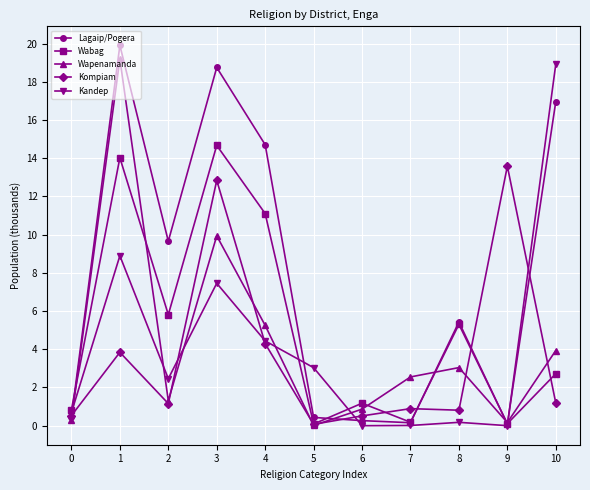

True or false: Kandep has more than 2 points higher than both neighbors.

True